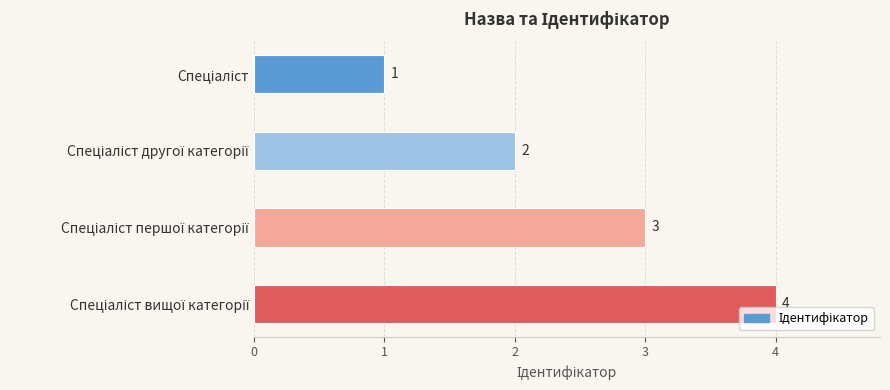

Count the values in the range 2 to 4.

3